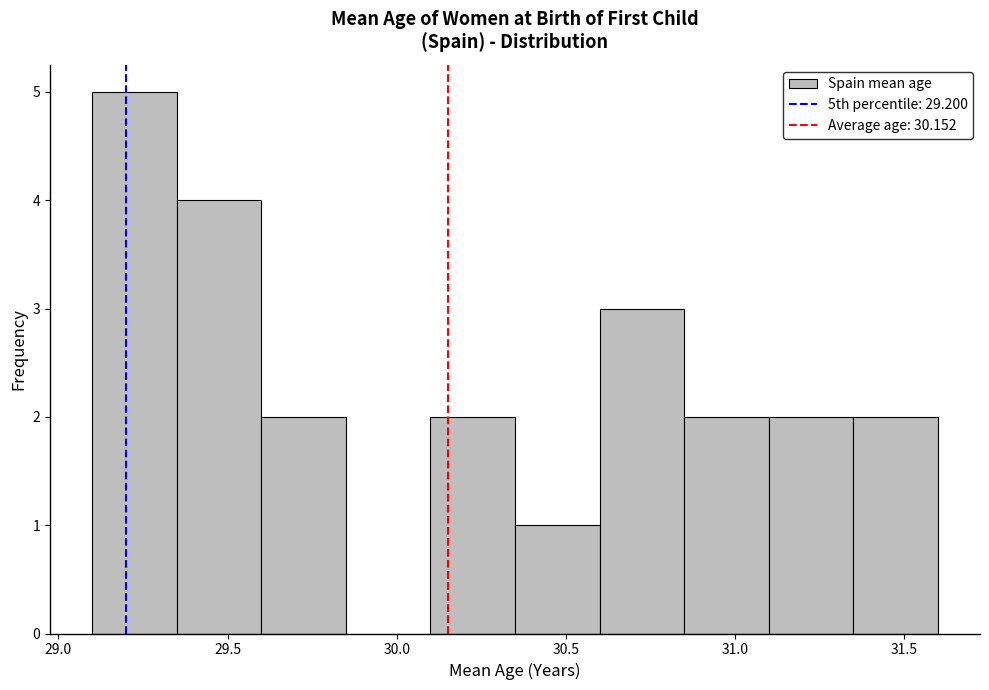

Reading left to right, transcribe this chart: for each bar, give the range it covers on the x-axis and its height. The values are not printed on the chart, so give them approximately, as read against the axis.

29.10 to 29.35: 5
29.35 to 29.60: 4
29.60 to 29.85: 2
29.85 to 30.10: 0
30.10 to 30.35: 2
30.35 to 30.60: 1
30.60 to 30.85: 3
30.85 to 31.10: 2
31.10 to 31.35: 2
31.35 to 31.60: 2